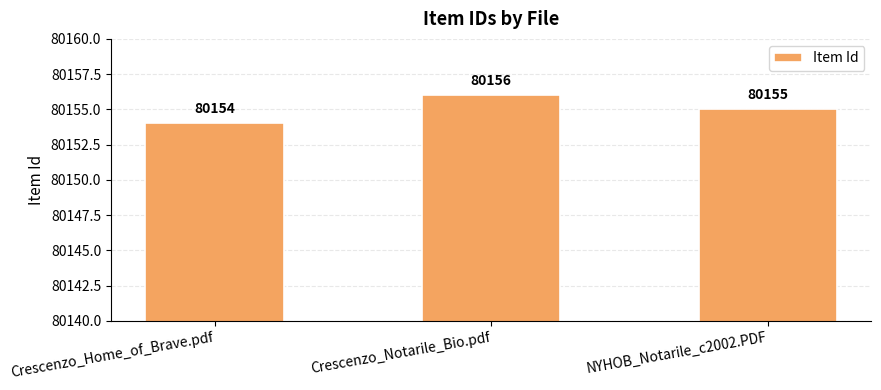

What is the change in value from Crescenzo_Notarile_Bio.pdf to NYHOB_Notarile_c2002.PDF?

-1